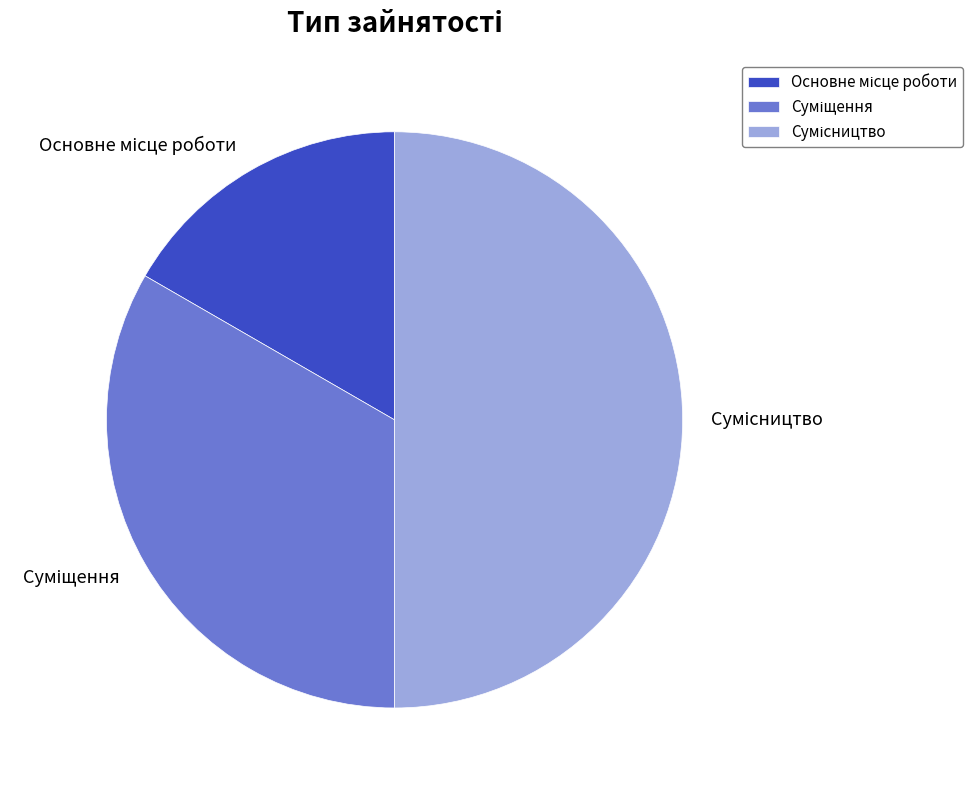

Does Основне місце роботи account for over 50% of the chart?

No